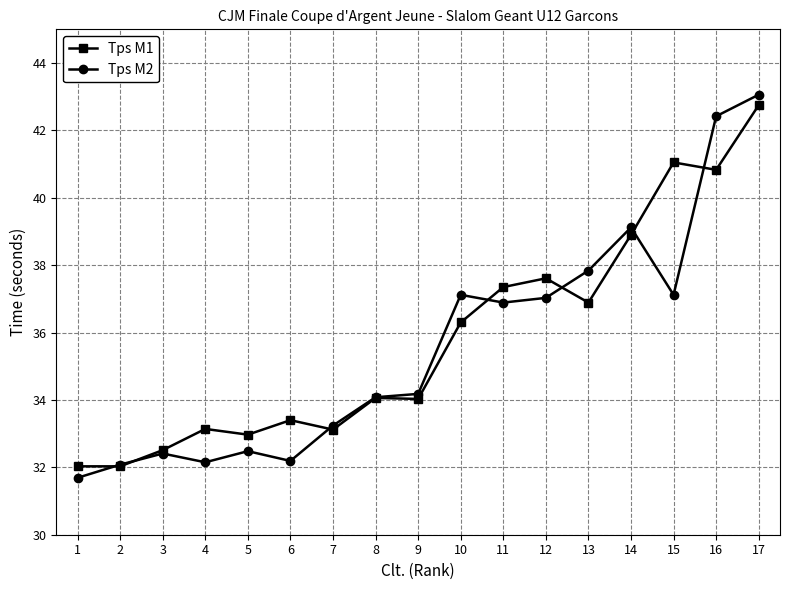

Between 3 and 8, which series saw the biggest shift?

Tps M2